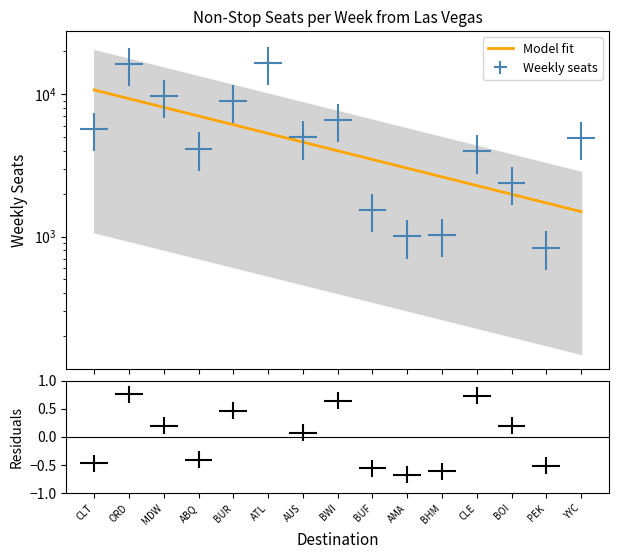

What is the label of the 13th point from the left?

BOI